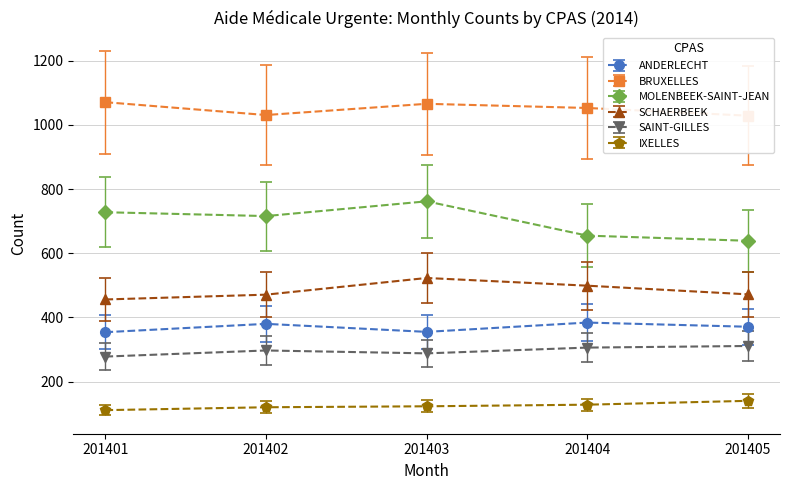

In MOLENBEEK-SAINT-JEAN, how many points are lower than both neighbors (excluding endpoints)?

1